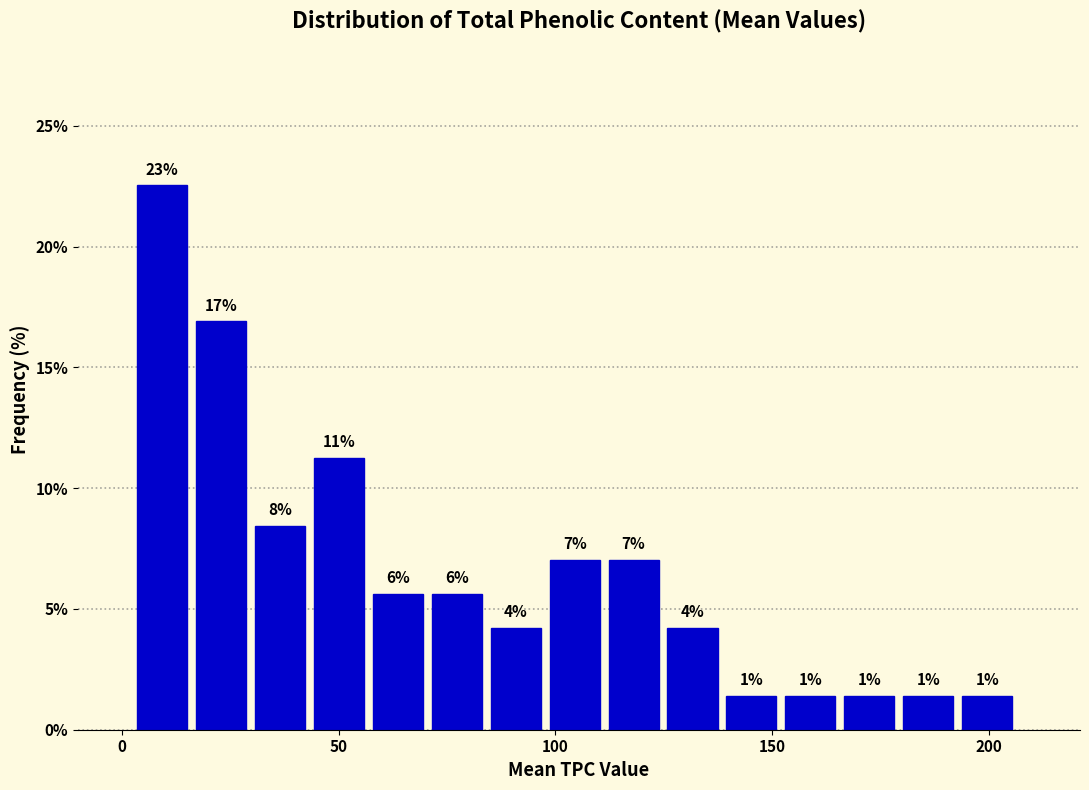

Read against the x-axis, roughly where is the centre of the tallest bar?

10